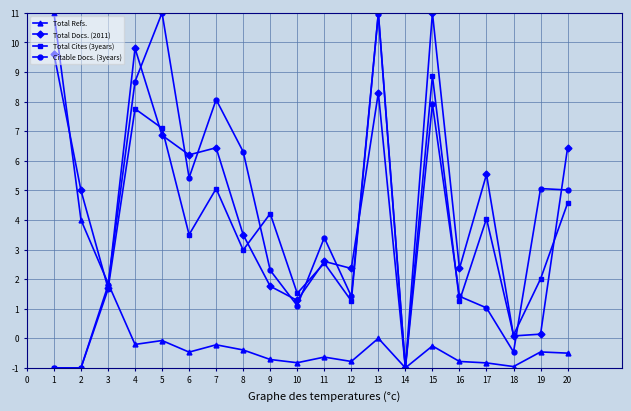

What is the spread (max minus min) of values at 2?

6.0